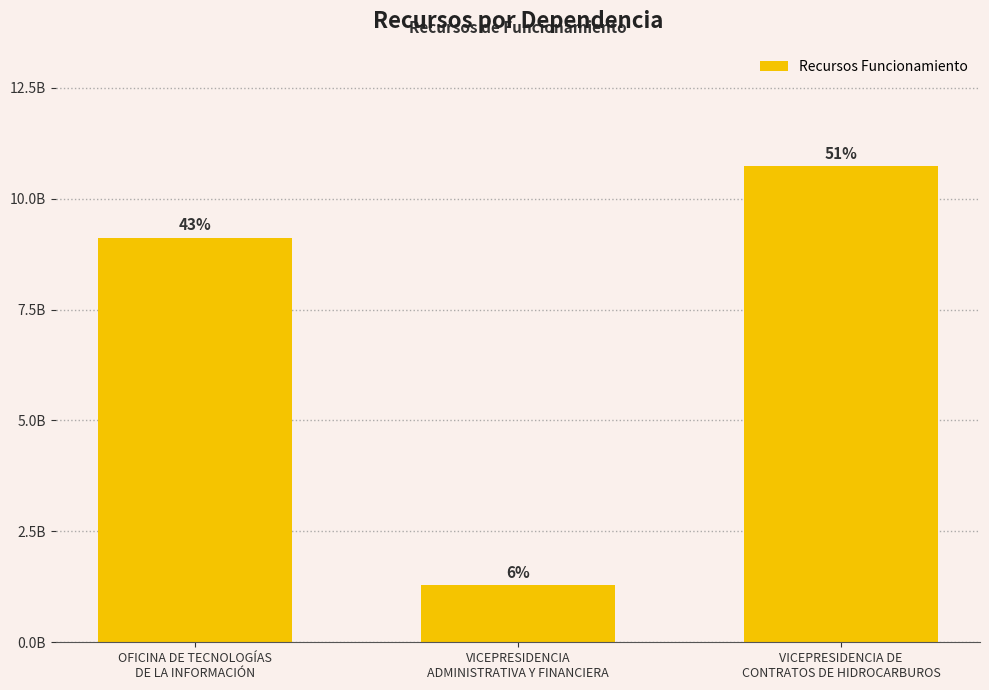

Which has a higher value, VICEPRESIDENCIA DE
CONTRATOS DE HIDROCARBUROS or OFICINA DE TECNOLOGÍAS
DE LA INFORMACIÓN?

VICEPRESIDENCIA DE
CONTRATOS DE HIDROCARBUROS